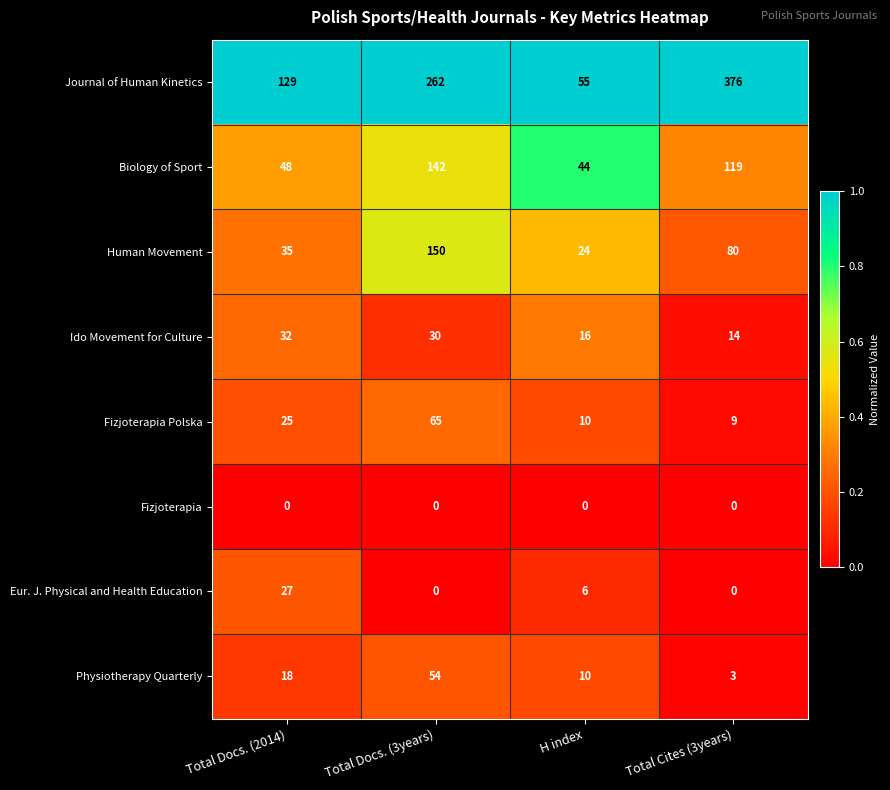

At which label does Ido Movement for Culture reach its peak?

Total Docs. (2014)